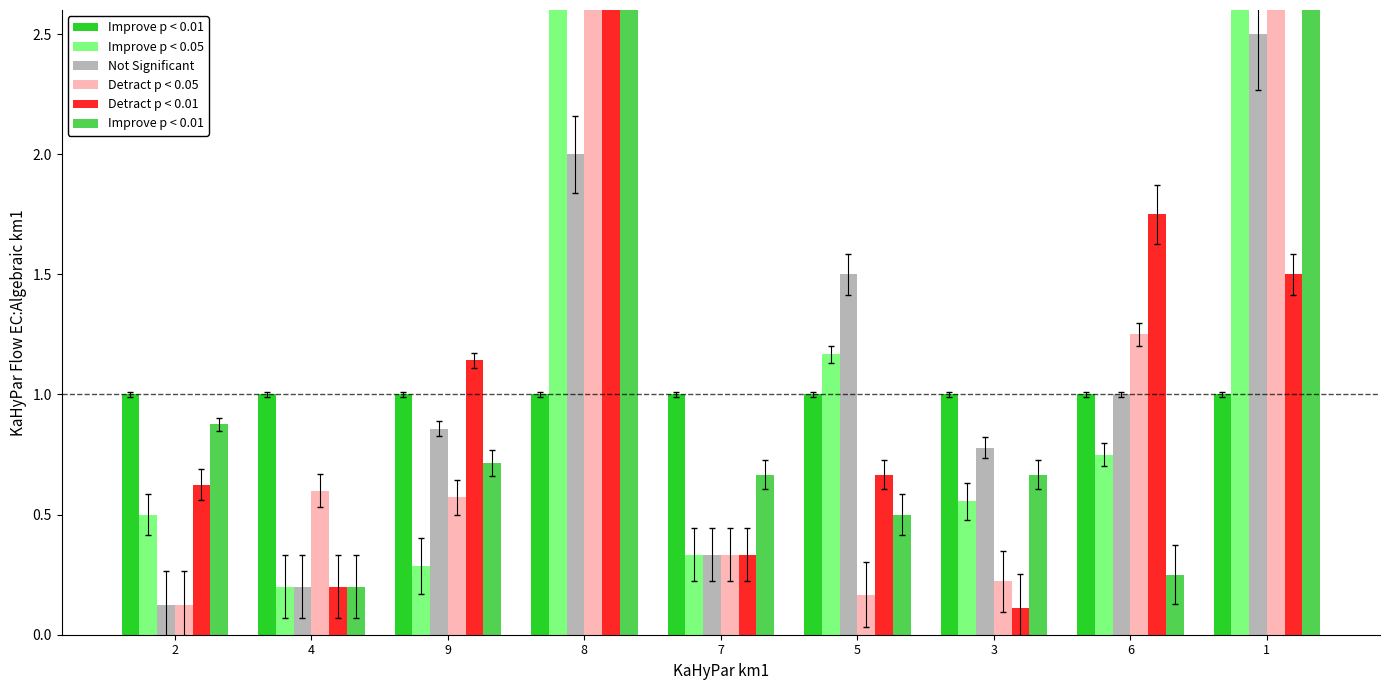

Is it true that Detract p < 0.01 equals 2.4 at 6?

False